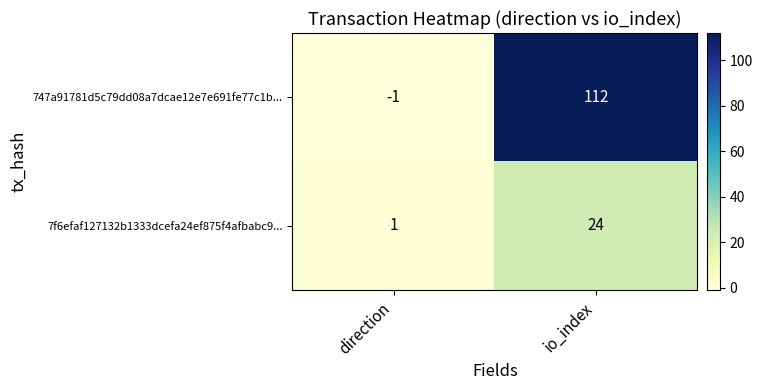

Reading left to right, transcribe all the data shown in this chart.

747a91781d5c79dd08a7dcae12e7e691fe77c1b...: direction=-1	io_index=112
7f6efaf127132b1333dcefa24ef875f4afbabc9...: direction=1	io_index=24